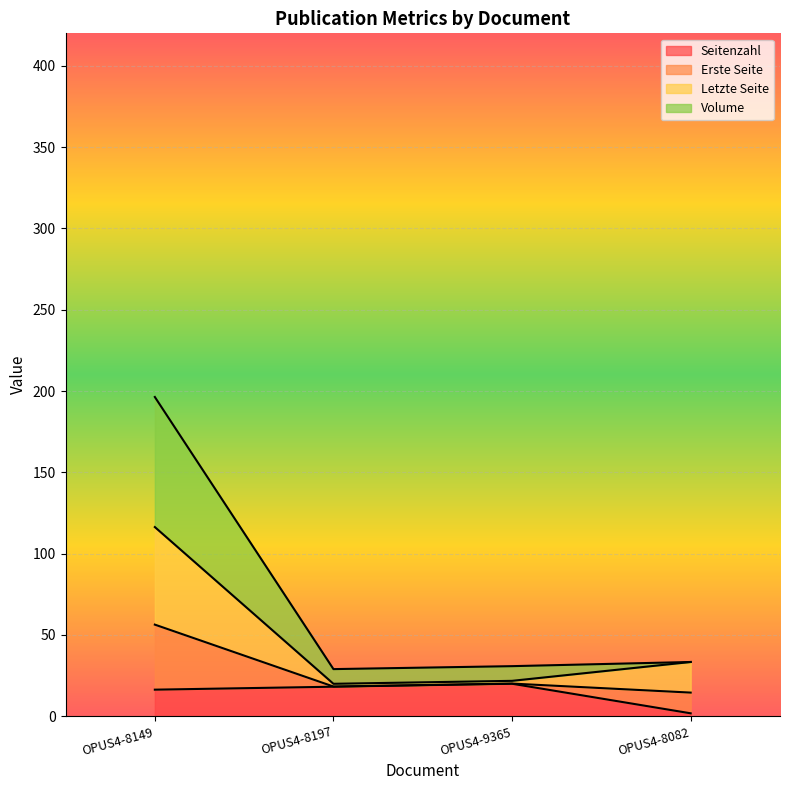

At which label does Seitenzahl reach its minimum?

OPUS4-8082